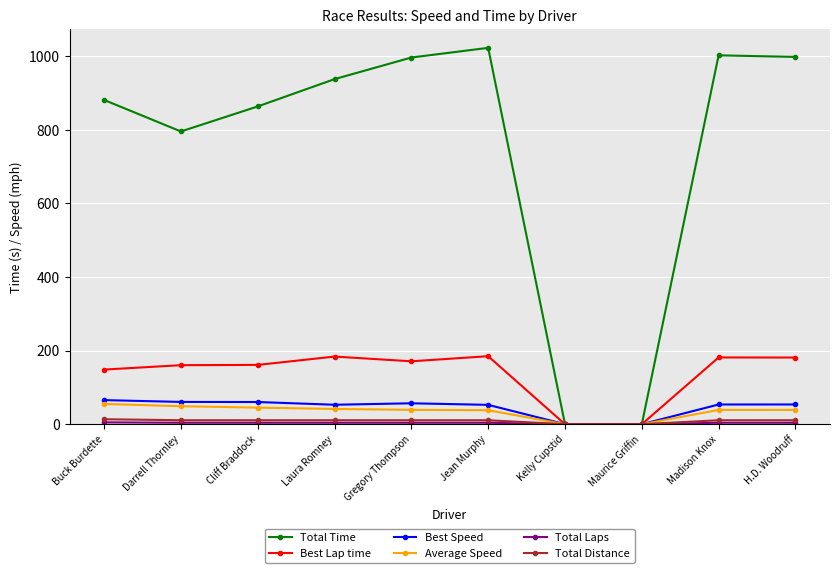

At how many categories does at least one series exceed 73?

8